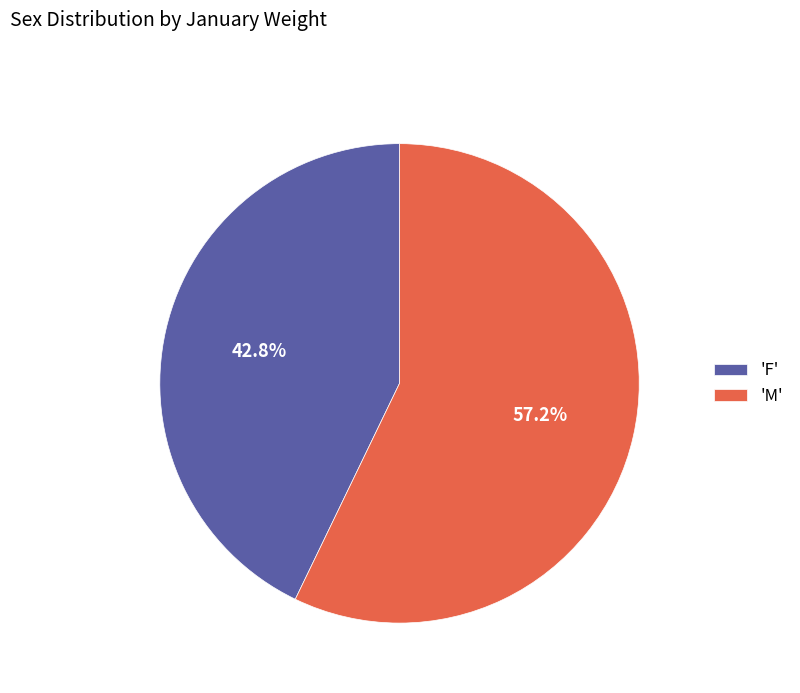

What is the total percentage of 'M' and 'F'?

100.0%